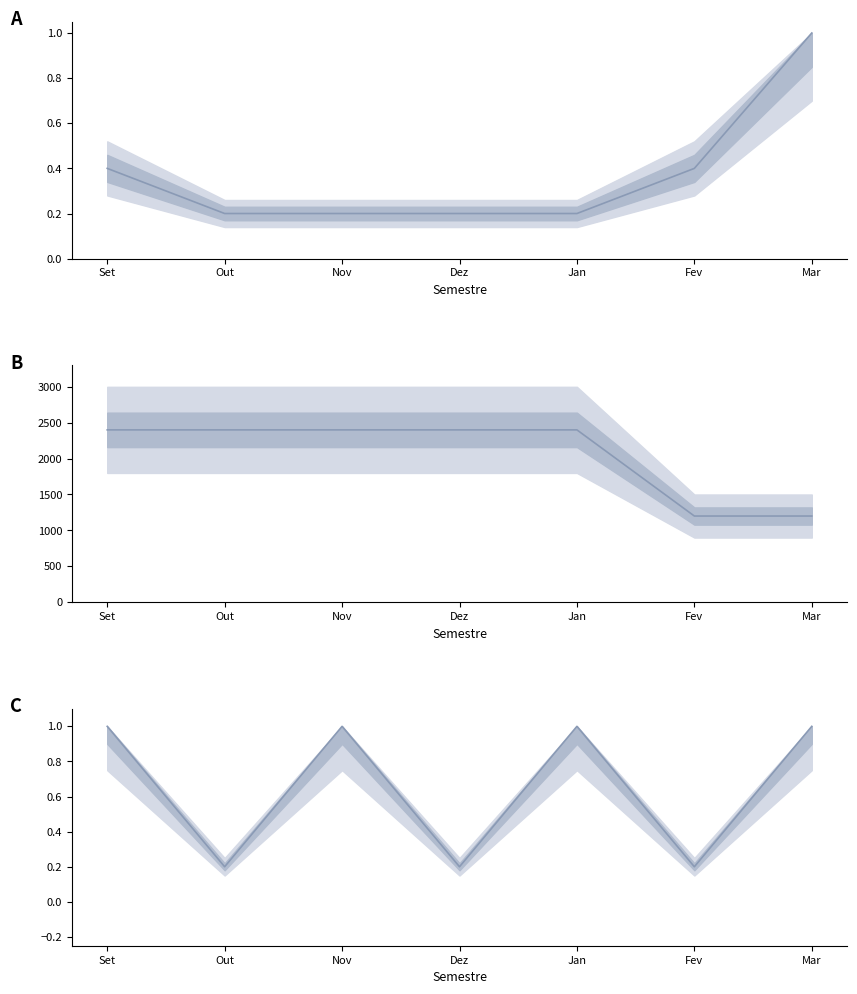

What is the sum of all CH norm (roles) values?

2.6